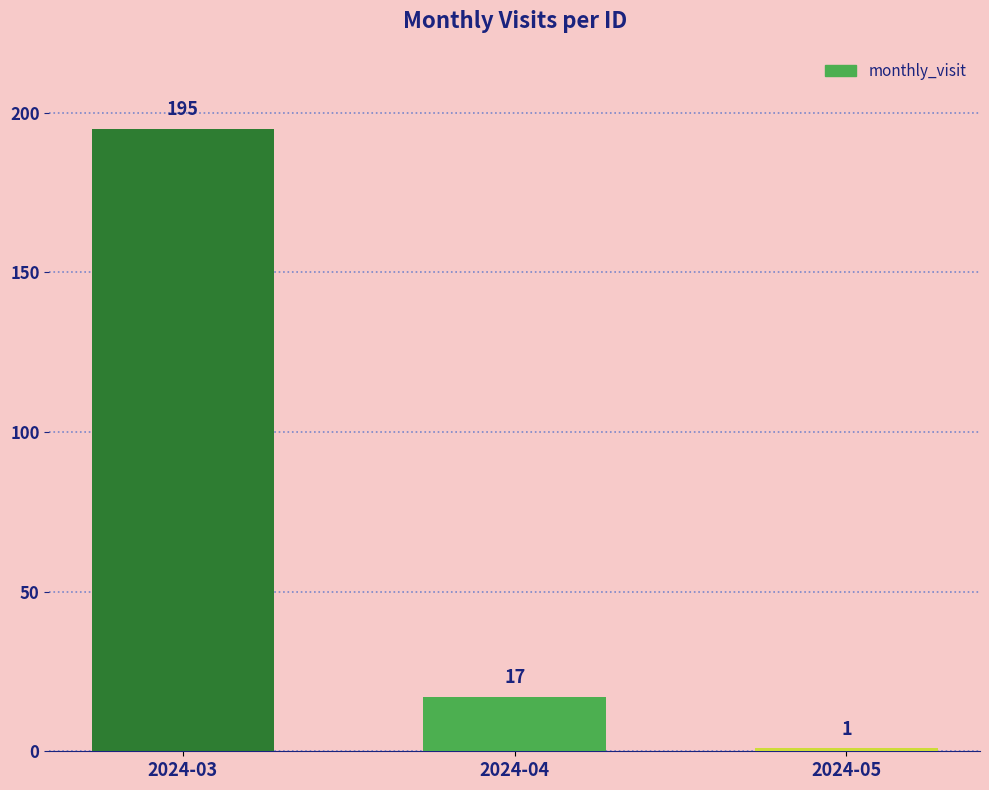

Reading left to right, what are all the values shown in this chart?

2024-03=195	2024-04=17	2024-05=1